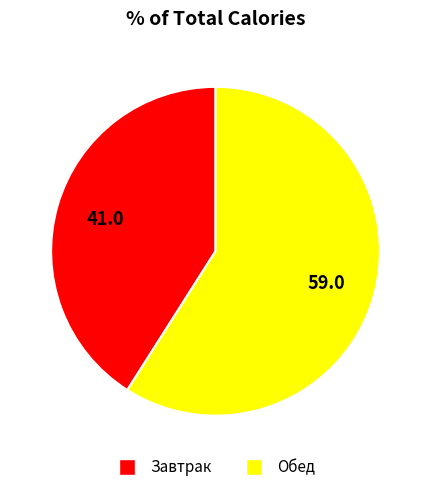

Does any single category account for the majority?

Yes